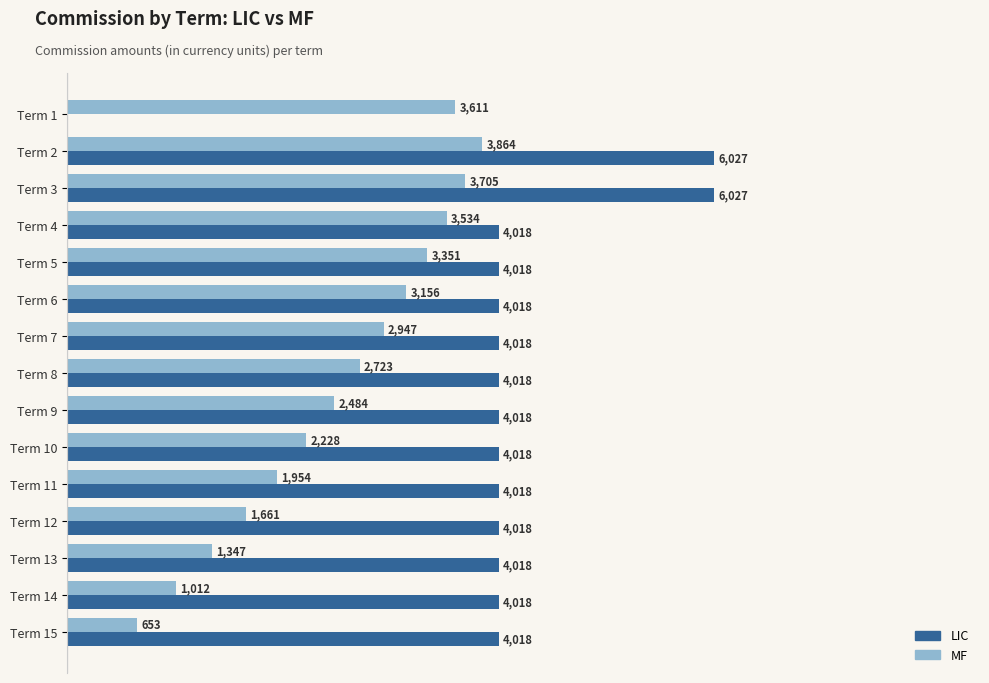

Is the value of LIC at Term 15 greater than the value of MF at Term 14?

Yes